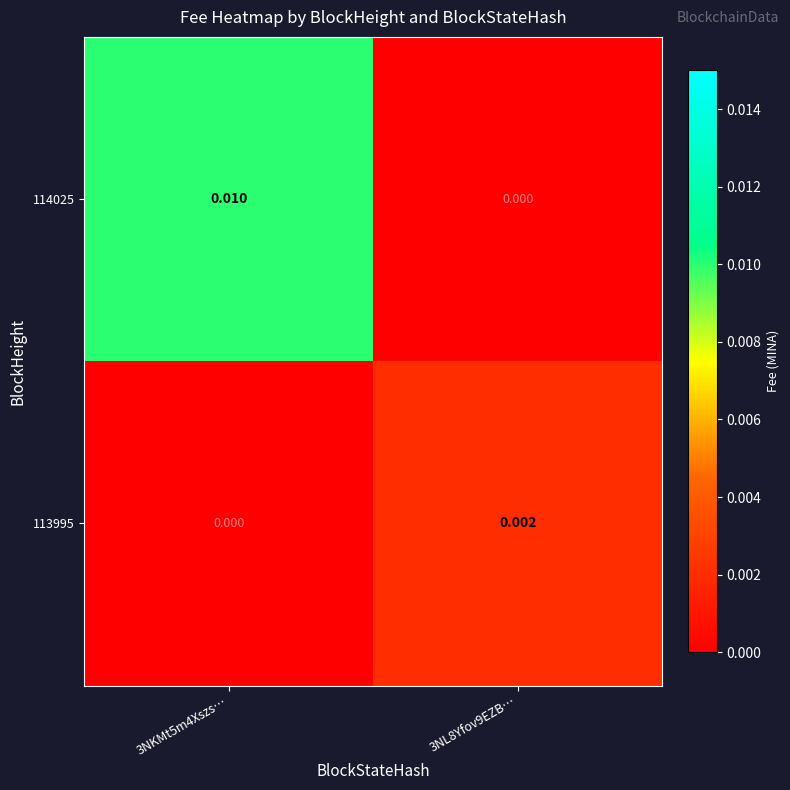

Is the value of 113995 at 3NL8Yfov9EZB… greater than the value of 114025 at 3NKMt5m4Xszs…?

No